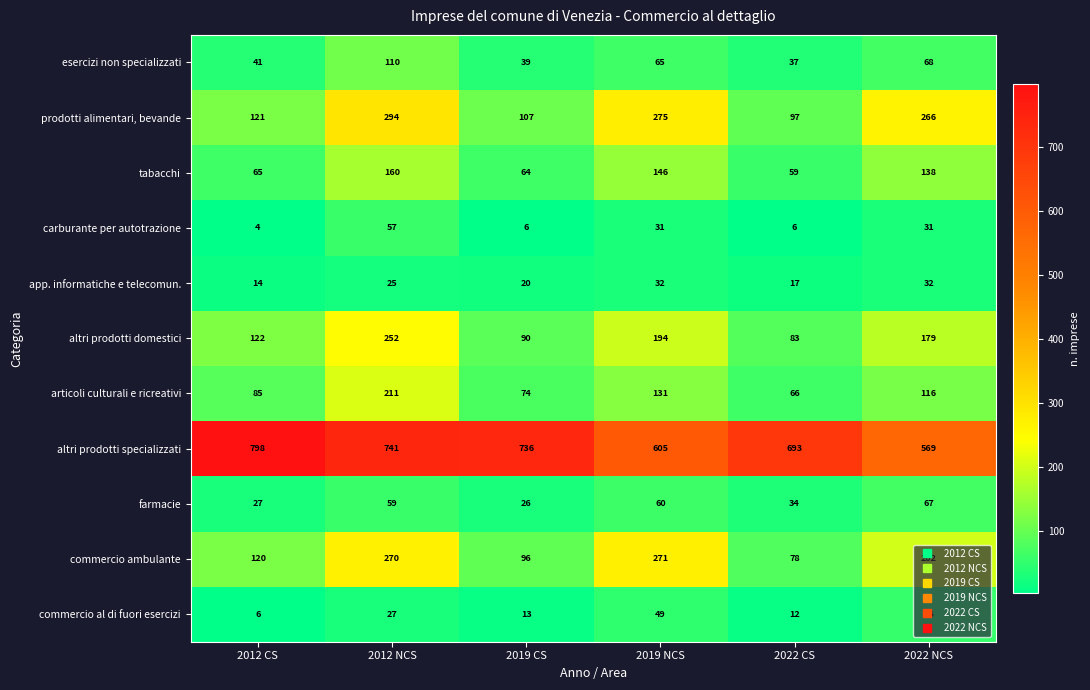

How many distinct data groups are displayed?

11